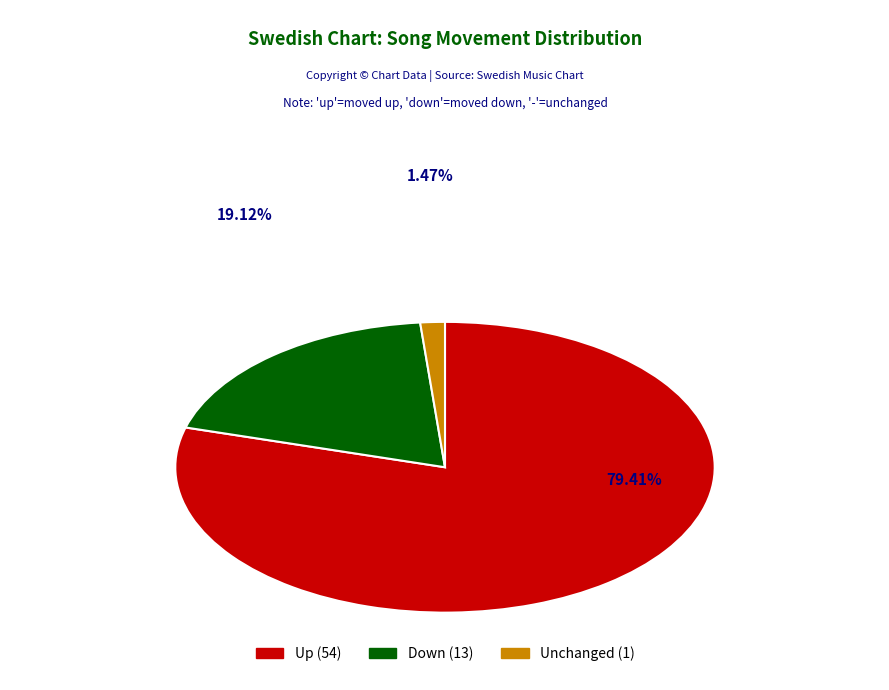

To the nearest percent, what is the average slice percentage?

33%